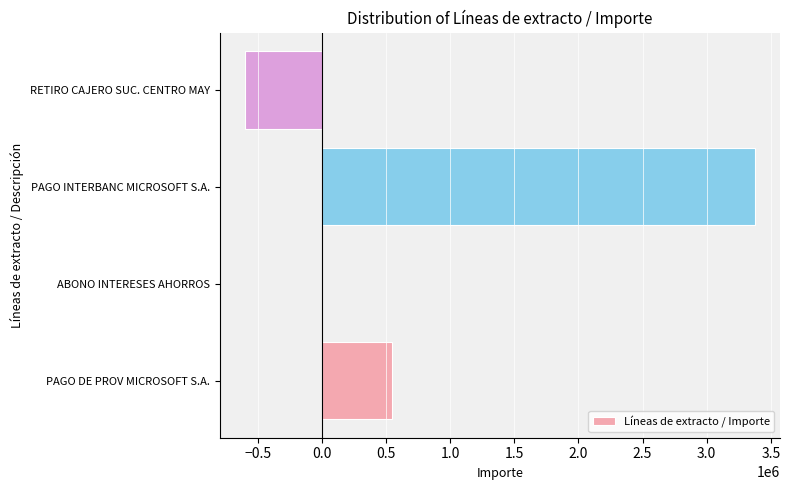

What is the sum of all values?

3318535.5